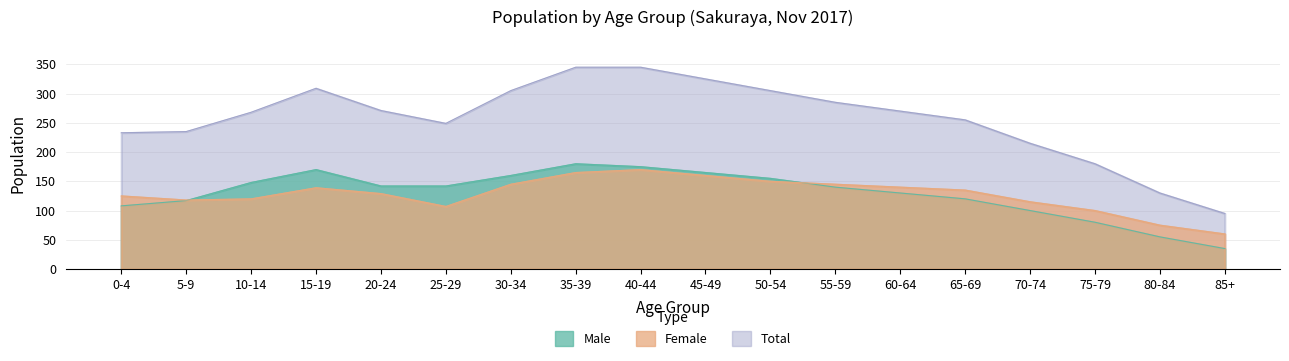

Reading right to left, extract all data points from this chart.

Male: 85+=35	80-84=55	75-79=80	70-74=100	65-69=120	60-64=130	55-59=140	50-54=155	45-49=165	40-44=175	35-39=180	30-34=160	25-29=142	20-24=142	15-19=170	10-14=148	5-9=117	0-4=108
Female: 85+=60	80-84=75	75-79=100	70-74=115	65-69=135	60-64=140	55-59=145	50-54=150	45-49=160	40-44=170	35-39=165	30-34=145	25-29=107	20-24=129	15-19=139	10-14=120	5-9=118	0-4=125
Total: 85+=95	80-84=130	75-79=180	70-74=215	65-69=255	60-64=270	55-59=285	50-54=305	45-49=325	40-44=345	35-39=345	30-34=305	25-29=249	20-24=271	15-19=309	10-14=268	5-9=235	0-4=233